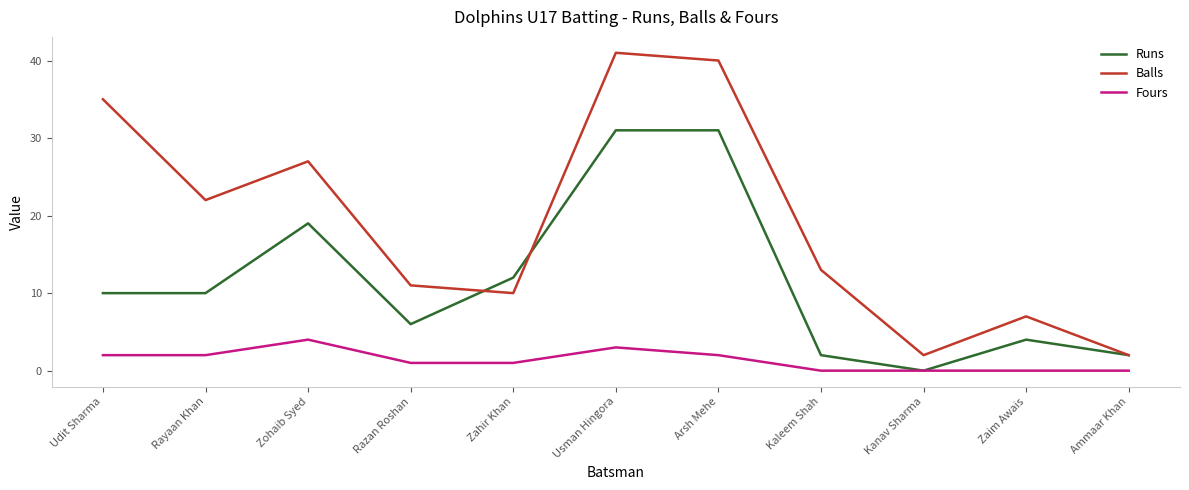

Which series changed the most between Zohaib Syed and Arsh Mehe?

Balls